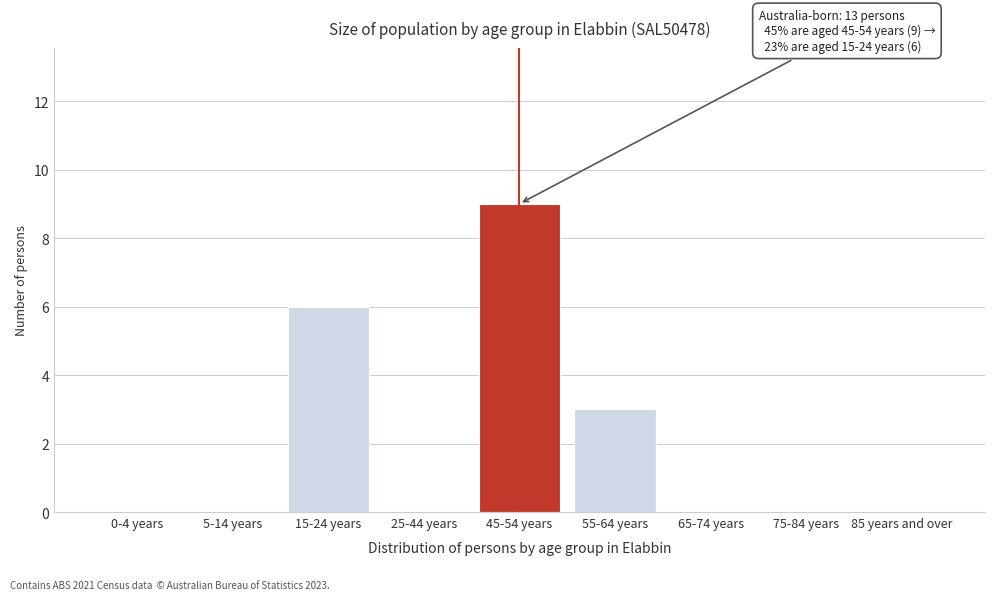

Reading left to right, extract all data points from this chart.

0-4 years=0	5-14 years=0	15-24 years=6	25-44 years=0	45-54 years=9	55-64 years=3	65-74 years=0	75-84 years=0	85 years and over=0